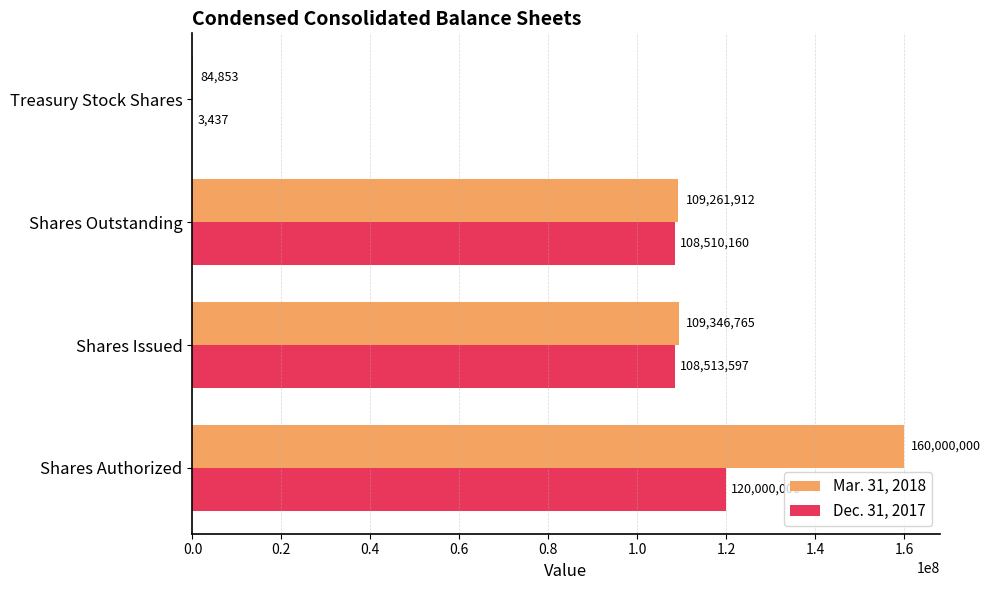

Which series changed the most between Shares Authorized and Shares Outstanding?

Mar. 31, 2018